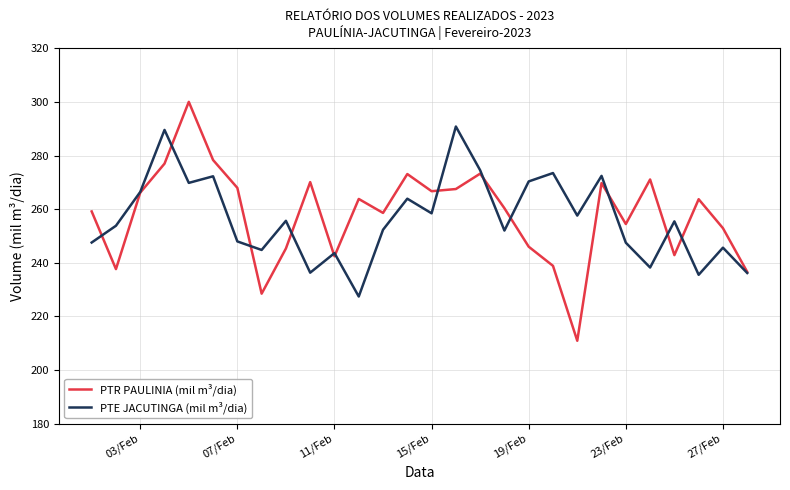

Rank the series by their maximum value, from lowest to highest.

PTE JACUTINGA (mil m³/dia), PTR PAULINIA (mil m³/dia)